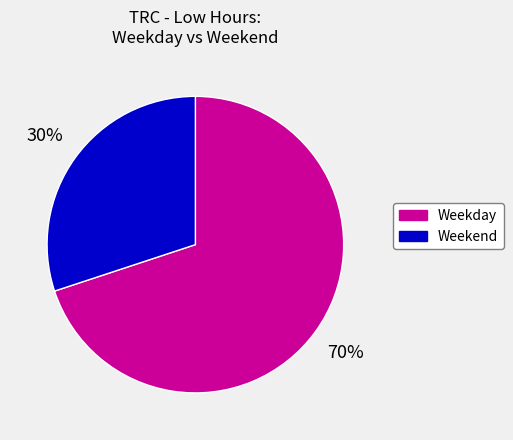

What percentage is the Weekend slice, to the nearest percent?

30%